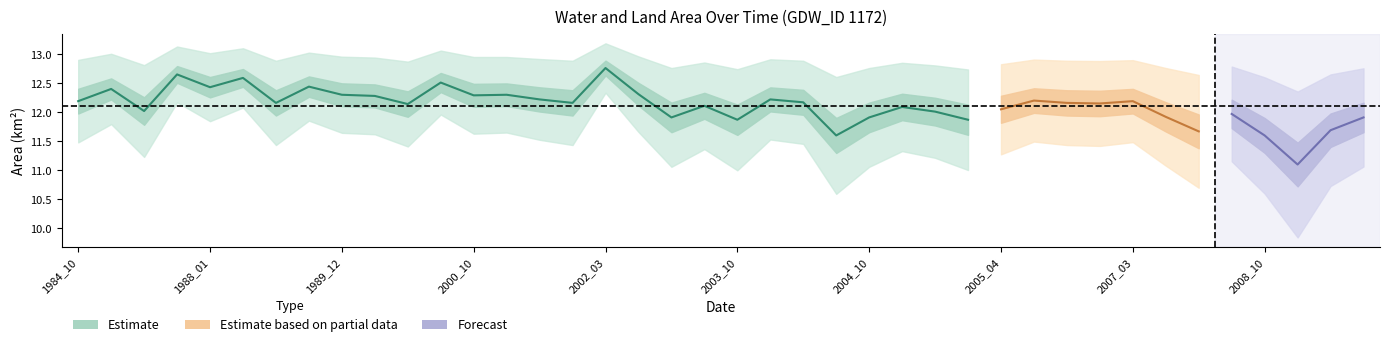

True or false: origWaterArea and landArea cross at least once.

False